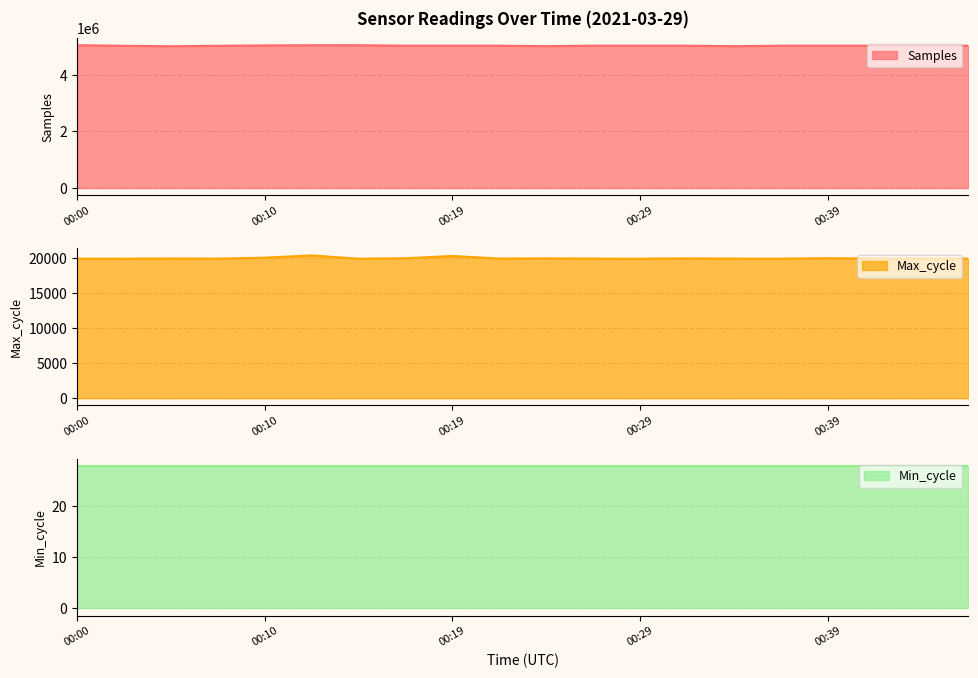

The value of Samples at 00:44 is 5033993. True or false?

True